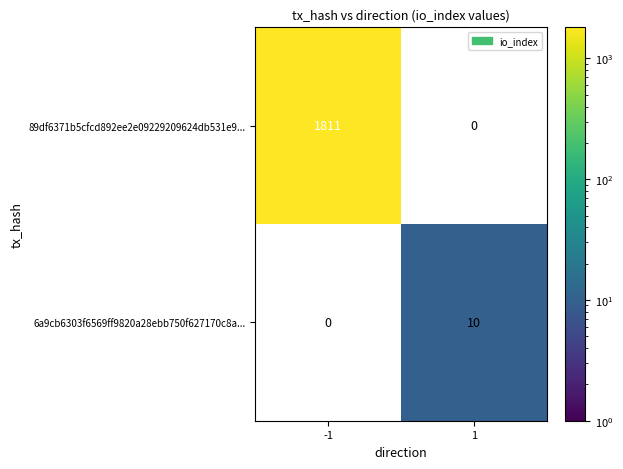

Is it true that 6a9cb6303f6569ff9820a28ebb750f627170c8a... equals 3 at 1?

False